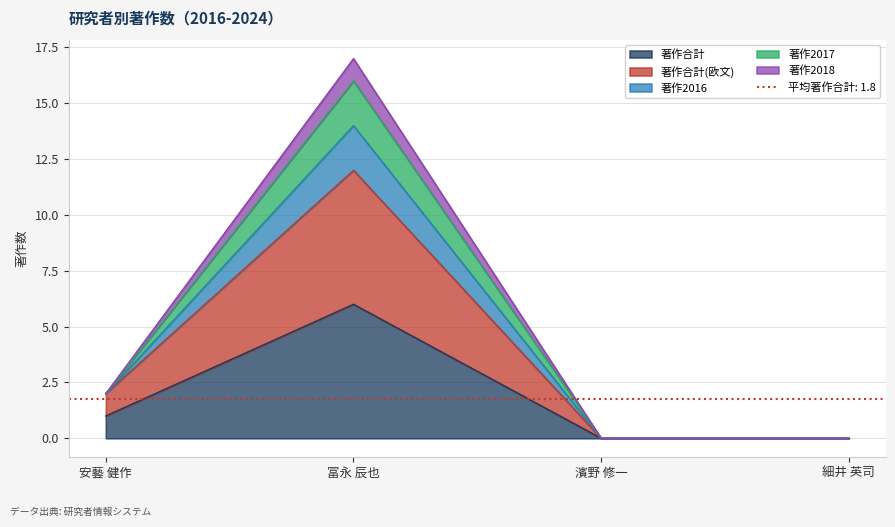

What are all the series names shown in the legend?

著作合計, 著作合計(欧文), 著作2016, 著作2017, 著作2018